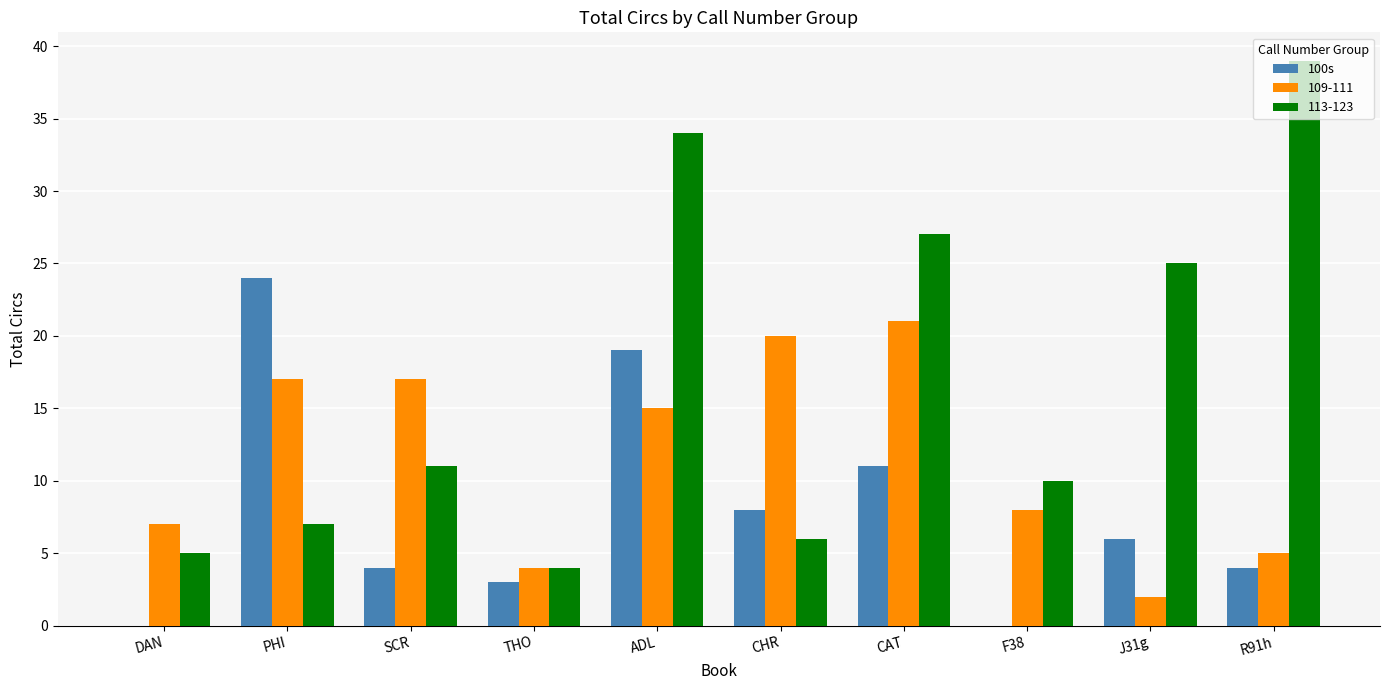

Count the number of categories in the chart.

10